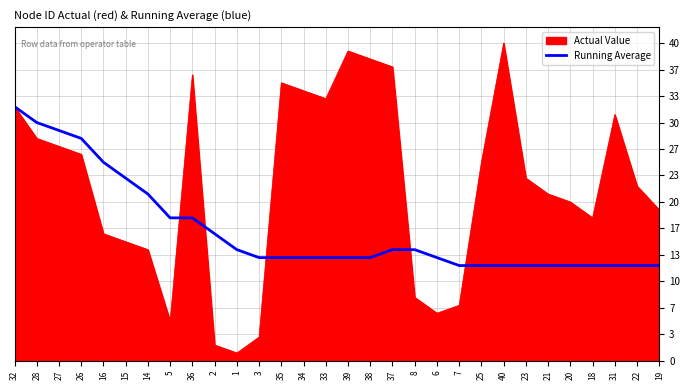

Which series changed the most between 26 and 34?

Running Average